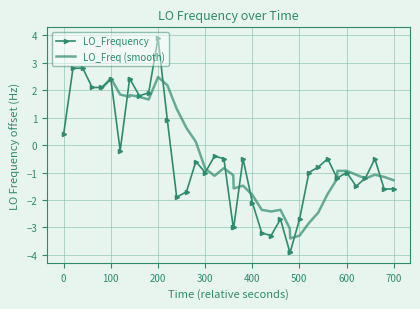

What is the highest value of the LO_Frequency series?

3.9